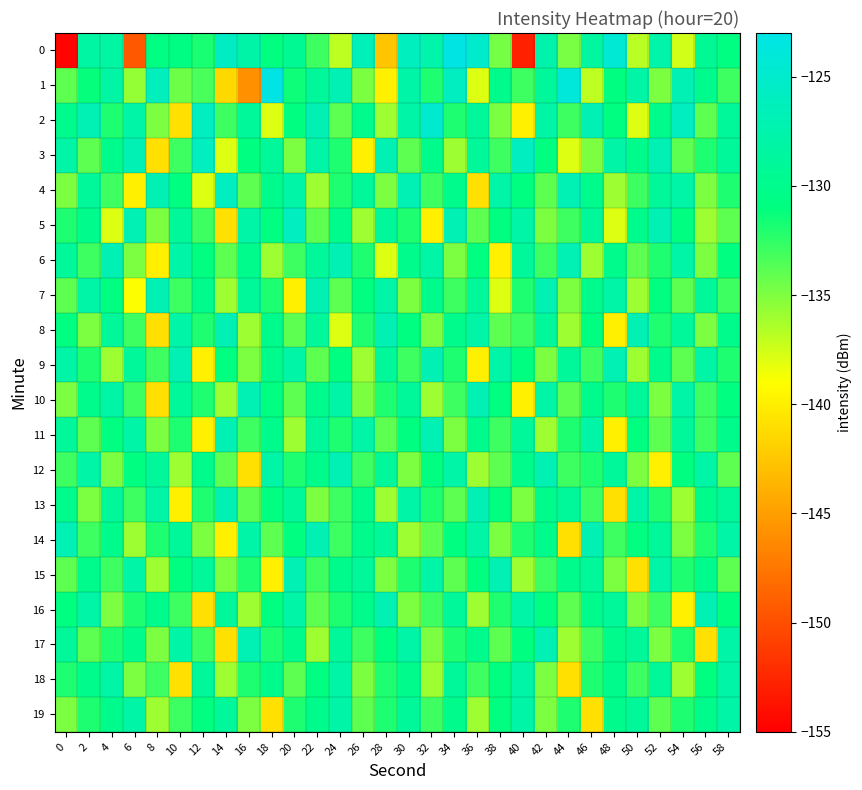

Reading left to right, what are all the values shown in this chart?

0: 0=-154.6	2=-128.3	4=-128.3	6=-149.4	8=-130.9	10=-130.7	12=-131.9	14=-125.6	16=-127.8	18=-130.9	20=-129.4	22=-132.9	24=-137.0	26=-126.4	28=-142.6	30=-126.0	32=-127.7	34=-123.2	36=-125.0	38=-134.7	40=-152.9	42=-127.5	44=-134.8	46=-128.5	48=-124.4	50=-136.8	52=-127.6	54=-137.6	56=-129.3	58=-130.8
1: 0=-134.0	2=-131.2	4=-128.1	6=-135.7	8=-126.2	10=-134.4	12=-133.3	14=-141.4	16=-146.0	18=-123.2	20=-131.5	22=-129.0	24=-127.0	26=-135.0	28=-140.0	30=-128.0	32=-132.0	34=-126.0	36=-138.0	38=-130.0	40=-133.0	42=-129.0	44=-124.0	46=-137.0	48=-131.0	50=-128.0	52=-135.0	54=-127.0	56=-130.0	58=-133.0
2: 0=-130.0	2=-127.0	4=-132.0	6=-128.0	8=-135.0	10=-141.0	12=-126.0	14=-133.0	16=-129.0	18=-138.0	20=-131.0	22=-127.0	24=-134.0	26=-130.0	28=-136.0	30=-128.0	32=-125.0	34=-132.0	36=-129.0	38=-135.0	40=-140.0	42=-128.0	44=-133.0	46=-127.0	48=-131.0	50=-138.0	52=-130.0	54=-126.0	56=-134.0	58=-129.0
3: 0=-128.0	2=-134.0	4=-130.0	6=-127.0	8=-141.0	10=-133.0	12=-126.0	14=-138.0	16=-131.0	18=-129.0	20=-135.0	22=-128.0	24=-132.0	26=-140.0	28=-127.0	30=-134.0	32=-130.0	34=-136.0	36=-129.0	38=-133.0	40=-126.0	42=-131.0	44=-138.0	46=-135.0	48=-128.0	50=-130.0	52=-127.0	54=-134.0	56=-132.0	58=-129.0
4: 0=-135.0	2=-129.0	4=-133.0	6=-140.0	8=-127.0	10=-131.0	12=-138.0	14=-126.0	16=-134.0	18=-130.0	20=-128.0	22=-136.0	24=-132.0	26=-129.0	28=-135.0	30=-127.0	32=-133.0	34=-130.0	36=-141.0	38=-128.0	40=-131.0	42=-134.0	44=-127.0	46=-130.0	48=-136.0	50=-133.0	52=-129.0	54=-128.0	56=-135.0	58=-132.0
5: 0=-132.0	2=-130.0	4=-138.0	6=-127.0	8=-135.0	10=-129.0	12=-133.0	14=-141.0	16=-128.0	18=-131.0	20=-126.0	22=-134.0	24=-130.0	26=-136.0	28=-129.0	30=-132.0	32=-140.0	34=-127.0	36=-134.0	38=-131.0	40=-128.0	42=-135.0	44=-133.0	46=-129.0	48=-138.0	50=-130.0	52=-127.0	54=-131.0	56=-136.0	58=-134.0
6: 0=-129.0	2=-133.0	4=-127.0	6=-135.0	8=-140.0	10=-128.0	12=-131.0	14=-134.0	16=-130.0	18=-136.0	20=-133.0	22=-129.0	24=-127.0	26=-132.0	28=-138.0	30=-130.0	32=-128.0	34=-135.0	36=-131.0	38=-140.0	40=-129.0	42=-133.0	44=-127.0	46=-136.0	48=-130.0	50=-134.0	52=-132.0	54=-128.0	56=-135.0	58=-131.0
7: 0=-134.0	2=-128.0	4=-131.0	6=-139.0	8=-127.0	10=-133.0	12=-130.0	14=-136.0	16=-129.0	18=-132.0	20=-140.0	22=-127.0	24=-134.0	26=-131.0	28=-128.0	30=-135.0	32=-130.0	34=-133.0	36=-129.0	38=-138.0	40=-132.0	42=-127.0	44=-135.0	46=-130.0	48=-128.0	50=-136.0	52=-131.0	54=-134.0	56=-129.0	58=-133.0
8: 0=-131.0	2=-135.0	4=-129.0	6=-133.0	8=-141.0	10=-128.0	12=-132.0	14=-127.0	16=-136.0	18=-130.0	20=-134.0	22=-129.0	24=-138.0	26=-132.0	28=-127.0	30=-131.0	32=-135.0	34=-130.0	36=-128.0	38=-134.0	40=-133.0	42=-129.0	44=-136.0	46=-131.0	48=-140.0	50=-127.0	52=-132.0	54=-129.0	56=-135.0	58=-130.0
9: 0=-128.0	2=-132.0	4=-136.0	6=-129.0	8=-133.0	10=-127.0	12=-140.0	14=-131.0	16=-135.0	18=-130.0	20=-128.0	22=-134.0	24=-131.0	26=-136.0	28=-129.0	30=-133.0	32=-127.0	34=-132.0	36=-140.0	38=-128.0	40=-131.0	42=-135.0	44=-129.0	46=-133.0	48=-127.0	50=-136.0	52=-130.0	54=-134.0	56=-128.0	58=-132.0
10: 0=-135.0	2=-130.0	4=-128.0	6=-133.0	8=-141.0	10=-129.0	12=-132.0	14=-136.0	16=-127.0	18=-131.0	20=-134.0	22=-130.0	24=-128.0	26=-135.0	28=-132.0	30=-129.0	32=-136.0	34=-133.0	36=-127.0	38=-131.0	40=-140.0	42=-128.0	44=-134.0	46=-130.0	48=-132.0	50=-129.0	52=-135.0	54=-128.0	56=-133.0	58=-131.0
11: 0=-129.0	2=-134.0	4=-131.0	6=-128.0	8=-135.0	10=-132.0	12=-140.0	14=-127.0	16=-133.0	18=-130.0	20=-136.0	22=-129.0	24=-132.0	26=-128.0	28=-134.0	30=-131.0	32=-127.0	34=-135.0	36=-130.0	38=-133.0	40=-129.0	42=-136.0	44=-132.0	46=-128.0	48=-140.0	50=-131.0	52=-134.0	54=-129.0	56=-133.0	58=-130.0
12: 0=-133.0	2=-128.0	4=-135.0	6=-131.0	8=-129.0	10=-136.0	12=-130.0	14=-134.0	16=-141.0	18=-128.0	20=-132.0	22=-130.0	24=-127.0	26=-133.0	28=-129.0	30=-135.0	32=-131.0	34=-128.0	36=-136.0	38=-134.0	40=-130.0	42=-127.0	44=-133.0	46=-132.0	48=-129.0	50=-135.0	52=-140.0	54=-131.0	56=-128.0	58=-134.0
13: 0=-130.0	2=-135.0	4=-129.0	6=-133.0	8=-128.0	10=-140.0	12=-132.0	14=-127.0	16=-134.0	18=-131.0	20=-129.0	22=-135.0	24=-133.0	26=-130.0	28=-136.0	30=-128.0	32=-132.0	34=-134.0	36=-127.0	38=-131.0	40=-135.0	42=-130.0	44=-129.0	46=-133.0	48=-141.0	50=-128.0	52=-132.0	54=-136.0	56=-130.0	58=-129.0
14: 0=-127.0	2=-133.0	4=-130.0	6=-136.0	8=-132.0	10=-129.0	12=-135.0	14=-140.0	16=-128.0	18=-134.0	20=-131.0	22=-127.0	24=-133.0	26=-130.0	28=-129.0	30=-136.0	32=-134.0	34=-131.0	36=-128.0	38=-135.0	40=-132.0	42=-130.0	44=-141.0	46=-127.0	48=-133.0	50=-131.0	52=-129.0	54=-135.0	56=-132.0	58=-128.0
15: 0=-134.0	2=-130.0	4=-133.0	6=-128.0	8=-136.0	10=-131.0	12=-129.0	14=-135.0	16=-132.0	18=-140.0	20=-127.0	22=-133.0	24=-130.0	26=-129.0	28=-135.0	30=-132.0	32=-128.0	34=-134.0	36=-131.0	38=-127.0	40=-136.0	42=-133.0	44=-130.0	46=-129.0	48=-135.0	50=-141.0	52=-128.0	54=-132.0	56=-130.0	58=-134.0
16: 0=-131.0	2=-128.0	4=-135.0	6=-132.0	8=-130.0	10=-133.0	12=-141.0	14=-129.0	16=-136.0	18=-131.0	20=-128.0	22=-134.0	24=-132.0	26=-130.0	28=-127.0	30=-135.0	32=-133.0	34=-129.0	36=-136.0	38=-132.0	40=-128.0	42=-131.0	44=-134.0	46=-130.0	48=-129.0	50=-135.0	52=-133.0	54=-140.0	56=-127.0	58=-131.0
17: 0=-129.0	2=-134.0	4=-132.0	6=-130.0	8=-135.0	10=-128.0	12=-133.0	14=-141.0	16=-127.0	18=-132.0	20=-130.0	22=-136.0	24=-129.0	26=-133.0	28=-131.0	30=-128.0	32=-135.0	34=-132.0	36=-130.0	38=-134.0	40=-131.0	42=-127.0	44=-136.0	46=-133.0	48=-130.0	50=-129.0	52=-135.0	54=-132.0	56=-141.0	58=-128.0
18: 0=-132.0	2=-130.0	4=-128.0	6=-135.0	8=-133.0	10=-141.0	12=-129.0	14=-136.0	16=-132.0	18=-130.0	20=-134.0	22=-131.0	24=-128.0	26=-135.0	28=-132.0	30=-130.0	32=-136.0	34=-129.0	36=-133.0	38=-131.0	40=-128.0	42=-135.0	44=-141.0	46=-132.0	48=-130.0	50=-133.0	52=-129.0	54=-136.0	56=-131.0	58=-128.0
19: 0=-135.0	2=-132.0	4=-130.0	6=-128.0	8=-136.0	10=-133.0	12=-131.0	14=-129.0	16=-135.0	18=-141.0	20=-132.0	22=-130.0	24=-128.0	26=-134.0	28=-132.0	30=-129.0	32=-133.0	34=-130.0	36=-136.0	38=-131.0	40=-128.0	42=-135.0	44=-132.0	46=-141.0	48=-130.0	50=-129.0	52=-134.0	54=-132.0	56=-130.0	58=-128.0